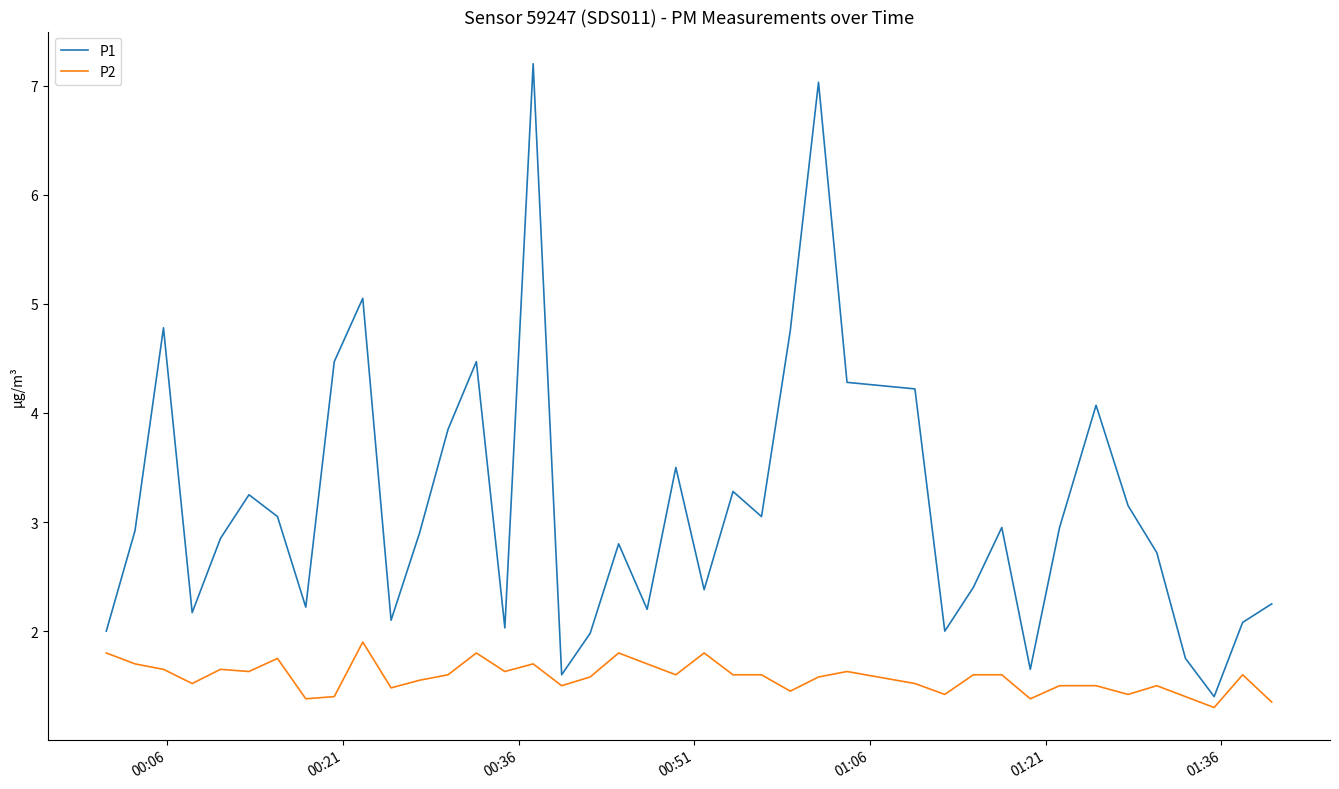

Which series has the largest total across all categories?

P1